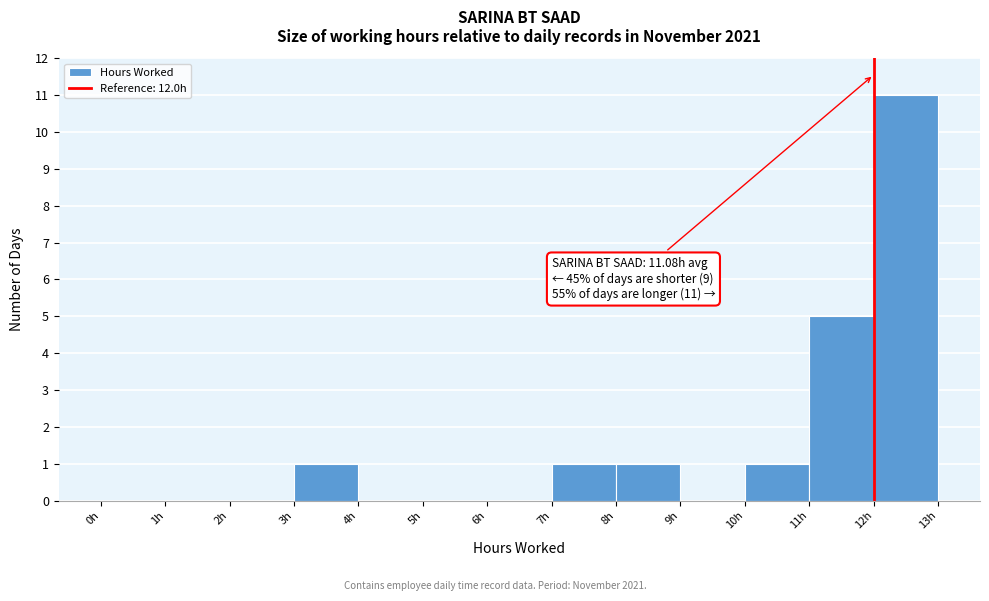

Which range on the x-axis has the tallest bar?

12 to 13